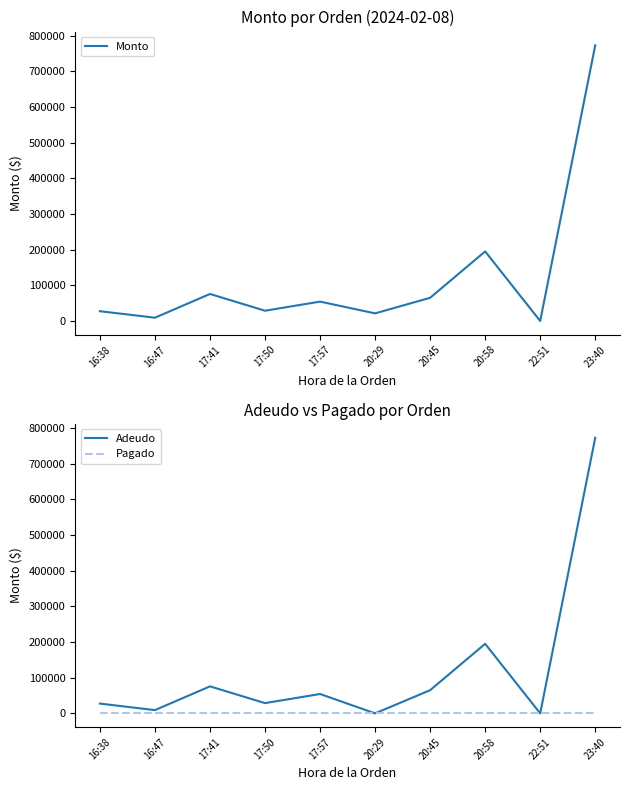

Reading right to left, extract all data points from this chart.

Monto: 772800.0	0.0	195000.0	65000.0	21300.0	54285.0	28728.0	75740.7	9150.4	27410.8
Adeudo: 772800.0	0.0	195000.0	65000.0	0.0	54285.0	28728.0	75740.7	9150.4	27410.8
Pagado: 0.0	0.0	0.0	0.0	0.0	0.0	0.0	0.0	0.0	0.0